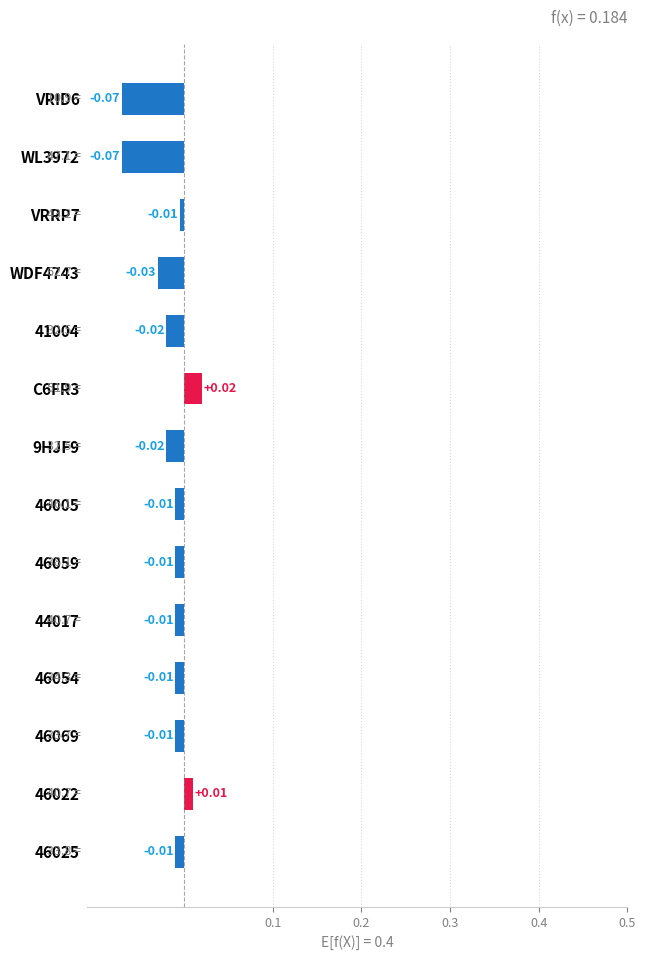

Count the number of data series in this chart.

1